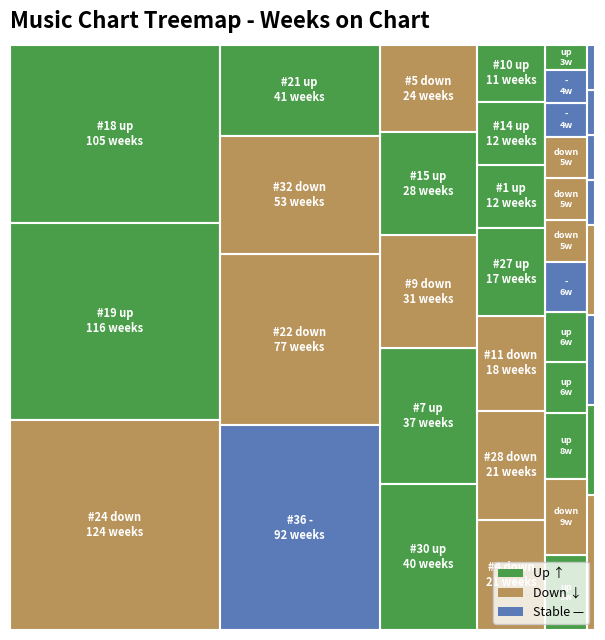

Which series has the largest range (max minus min)?

weeks